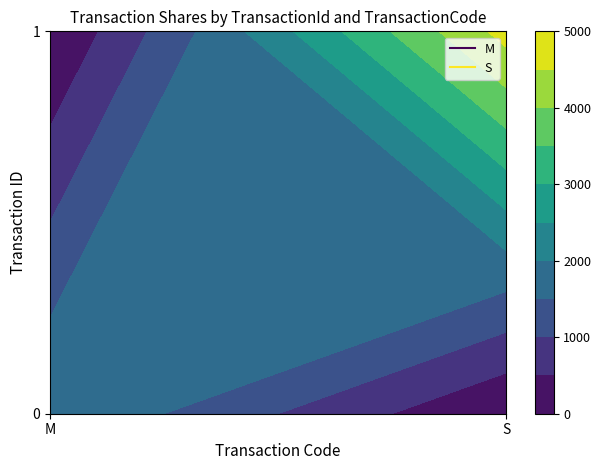

What is the average value of the S series?

1564